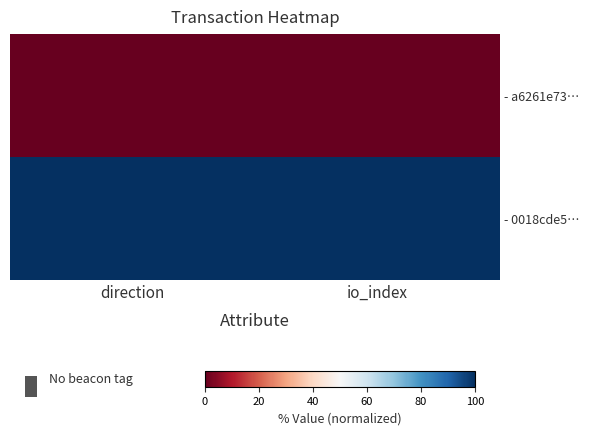

Reading left to right, transcribe all the data shown in this chart.

- a6261e73…: direction=0	io_index=0
- 0018cde5…: direction=100	io_index=100